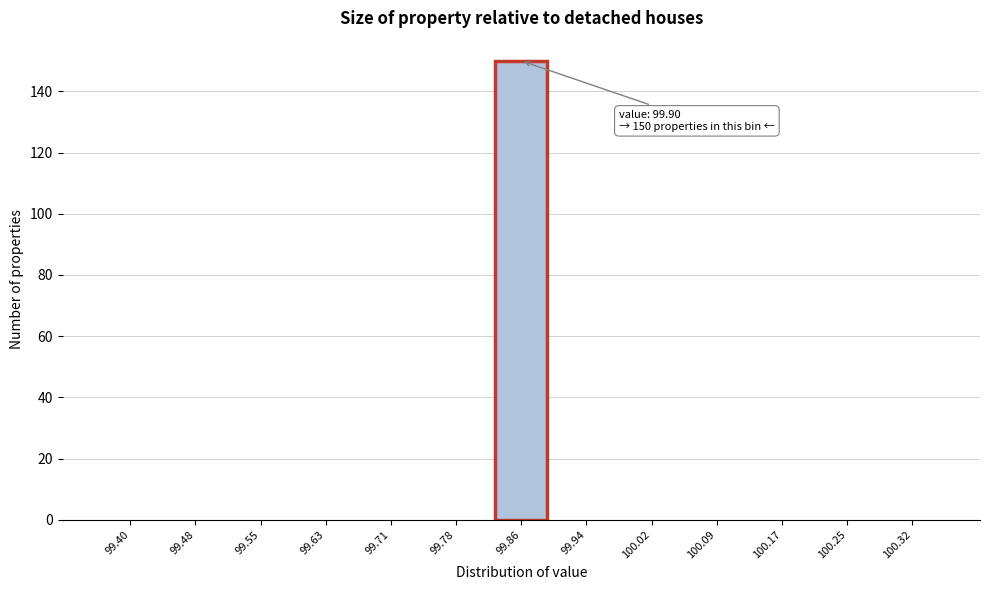

Reading left to right, list all the values displayed in this chart.

99.40=0	99.48=0	99.55=0	99.63=0	99.71=0	99.78=0	99.86=150	99.94=0	100.02=0	100.09=0	100.17=0	100.25=0	100.32=0